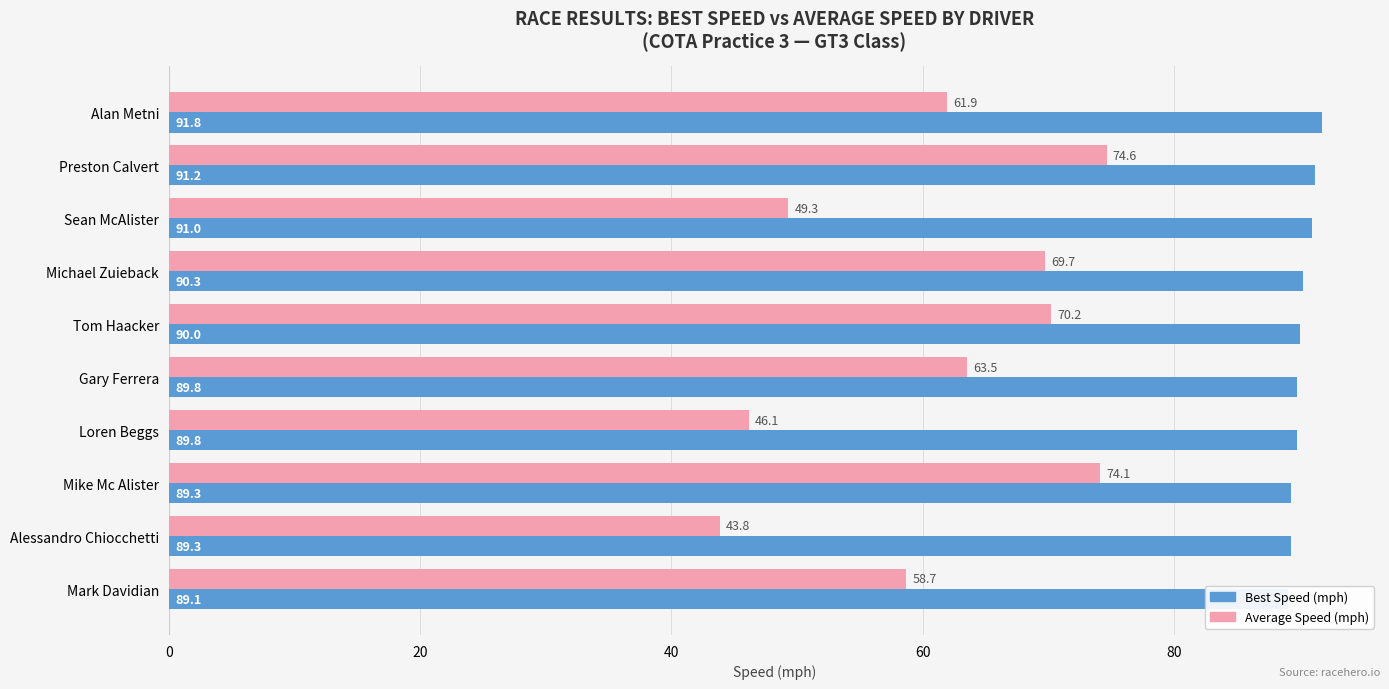

Reading right to left, list all the values displayed in this chart.

Best Speed (mph): 89.1	89.3	89.3	89.8	89.8	90.0	90.3	91.0	91.2	91.8
Average Speed (mph): 58.7	43.8	74.1	46.1	63.5	70.2	69.7	49.3	74.6	61.9